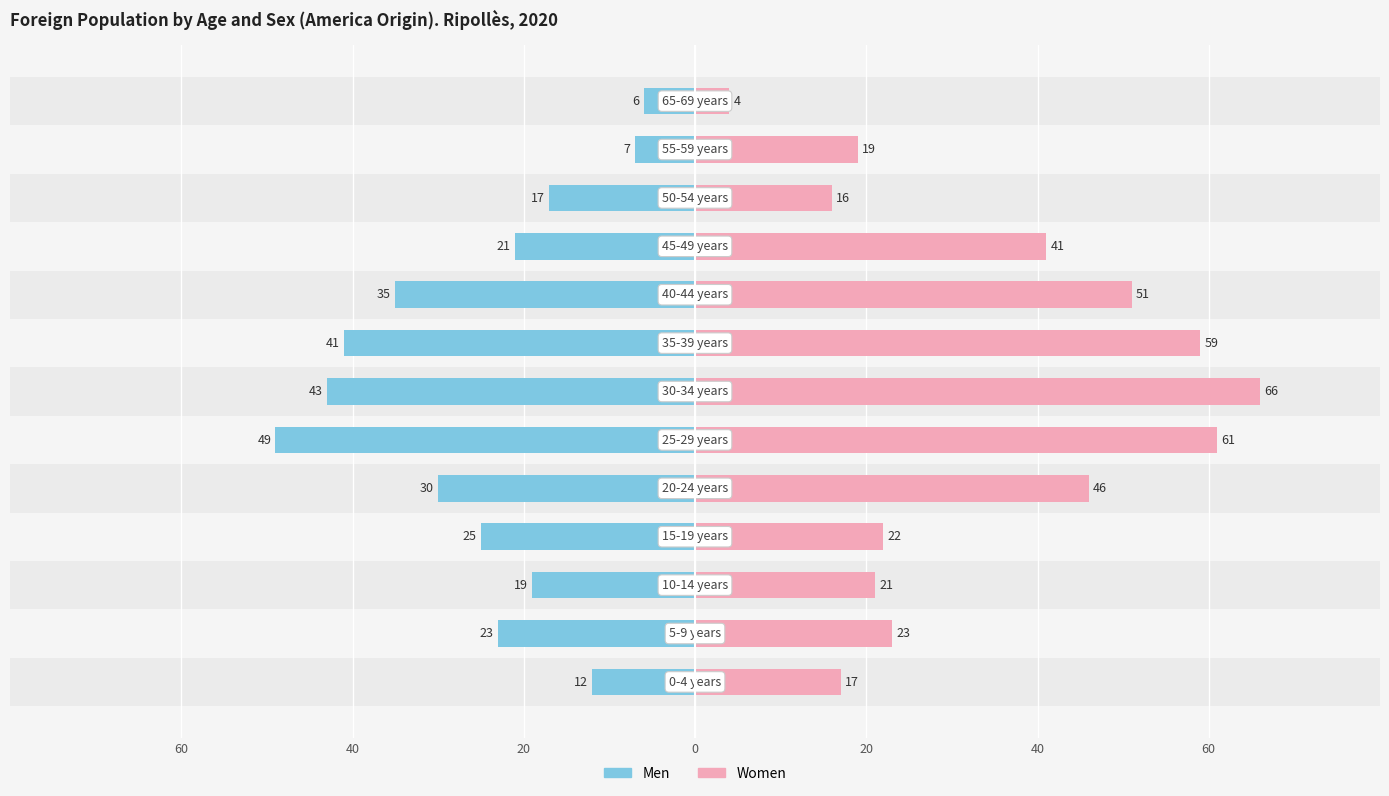

Count the number of data series in this chart.

2